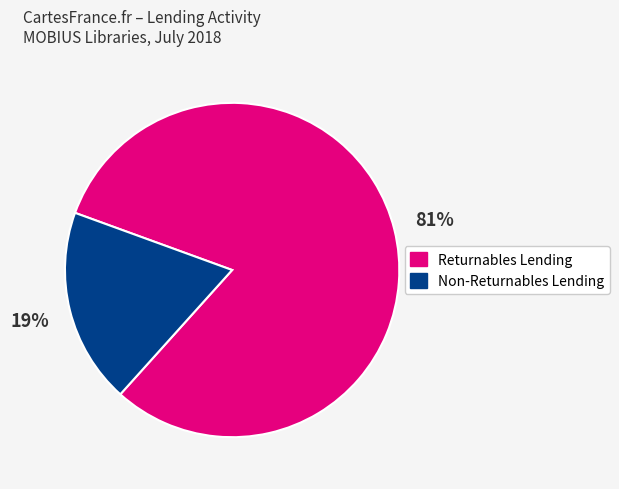

Is there any slice that represents more than half of the pie?

Yes